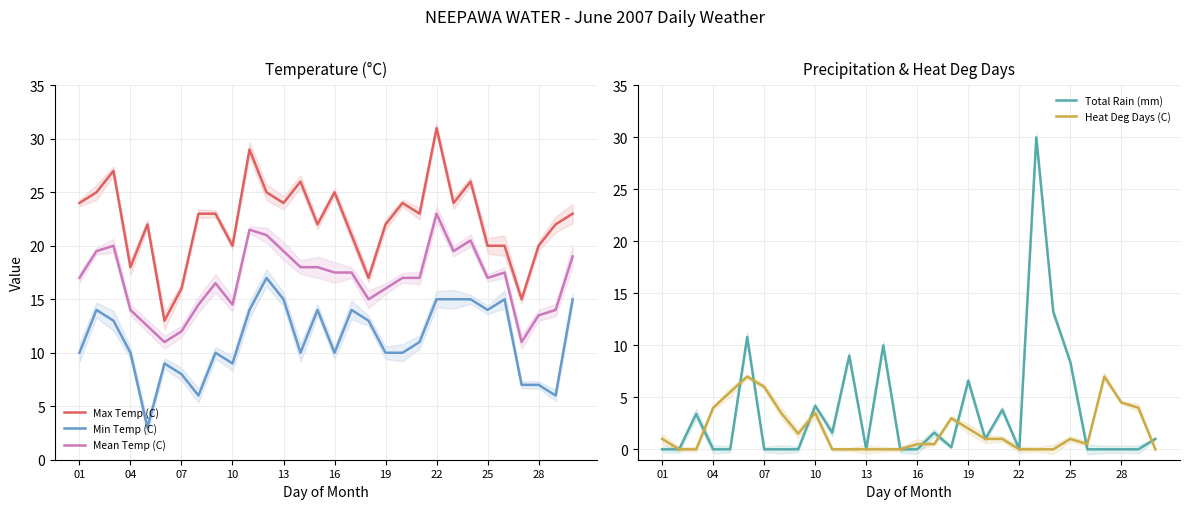

How many times do Total Rain (mm) and Mean Temp (C) cross each other?

2